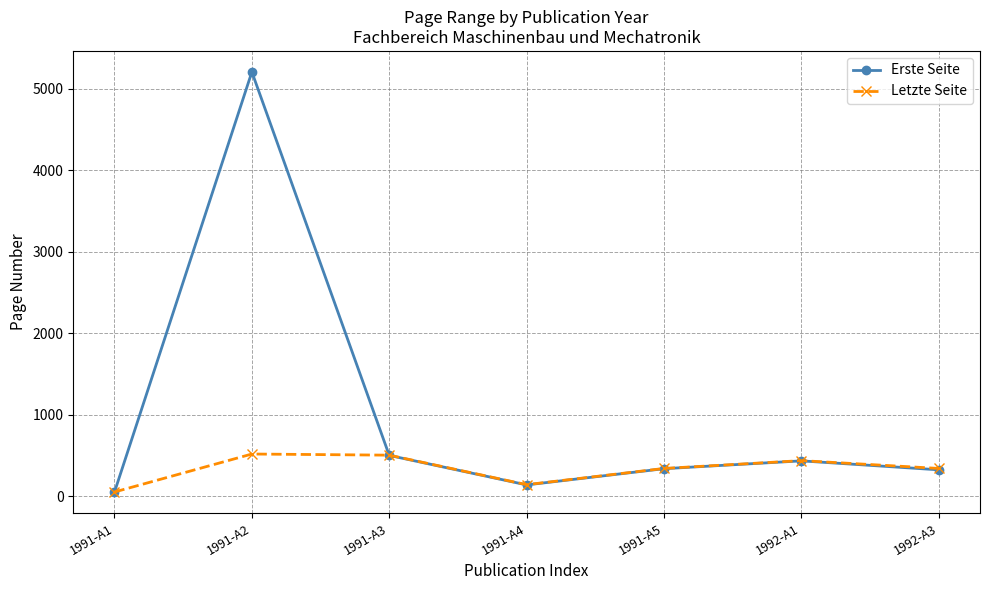

What is the lowest value of the Letzte Seite series?

55